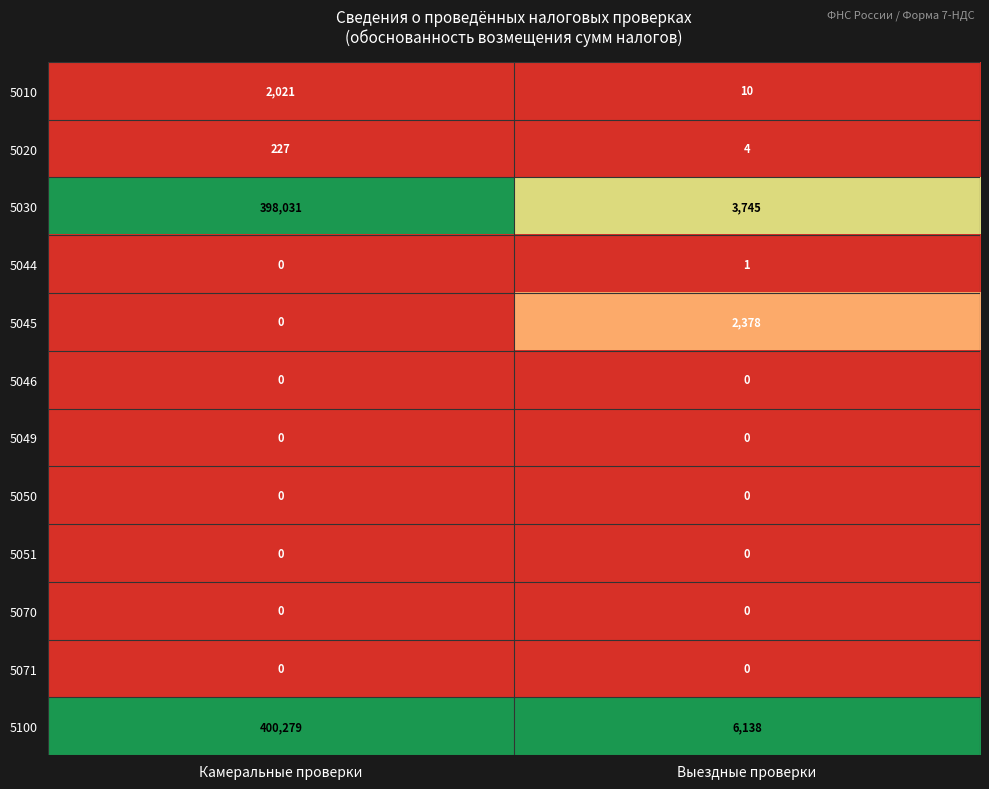

Which series has the widest spread of values?

5030